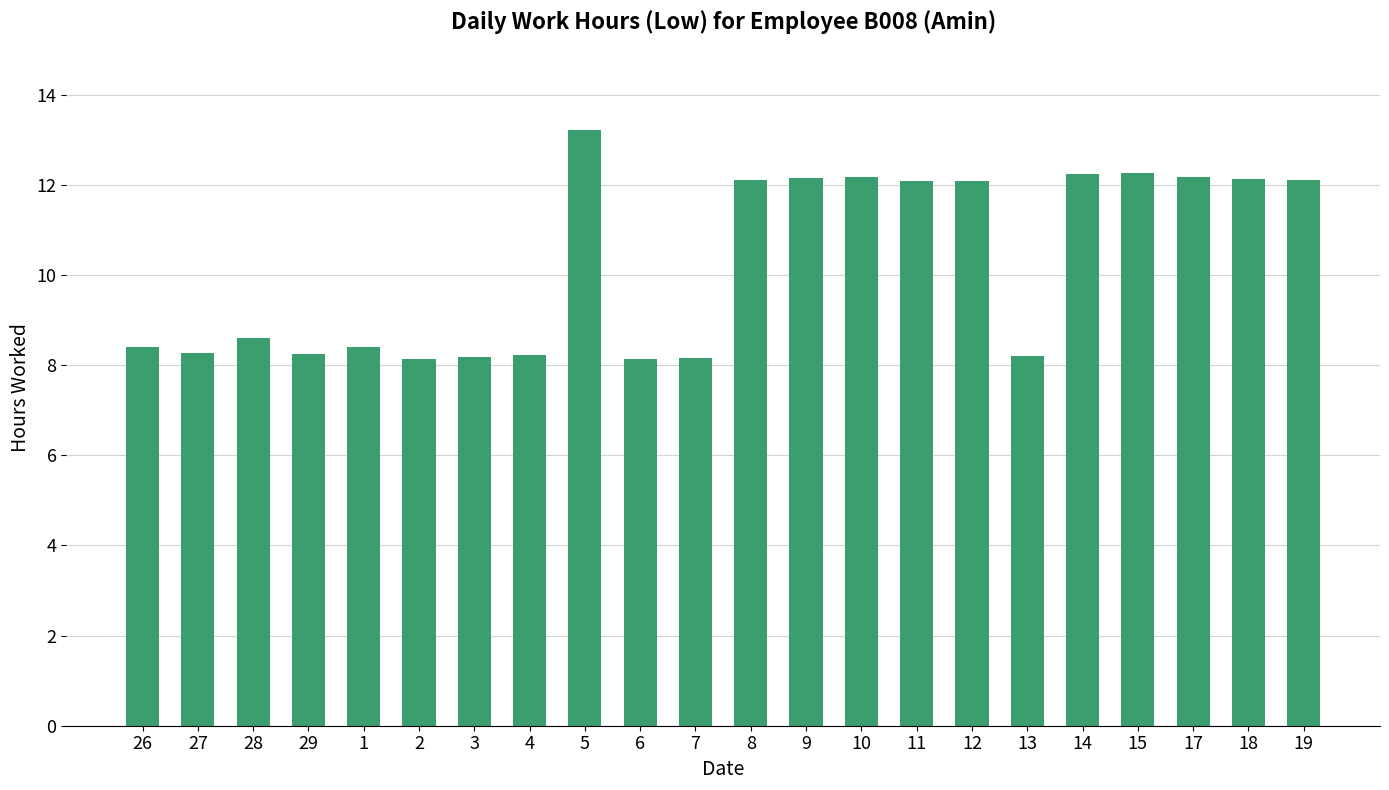

Are the bars horizontal?

No